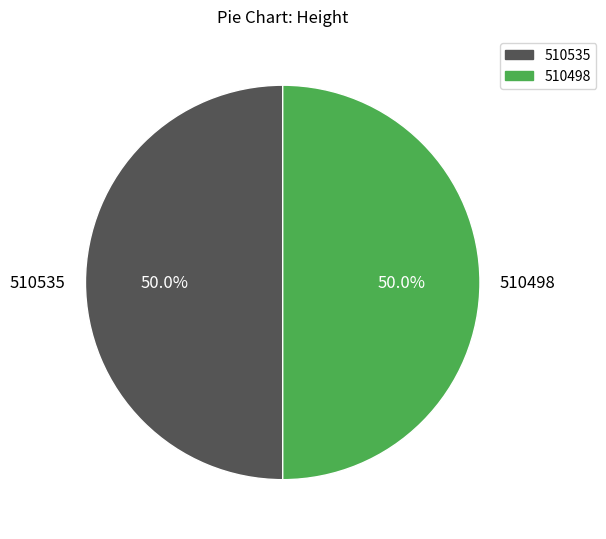

What is the ratio of the value at 510535 to the value at 510498?

1.0